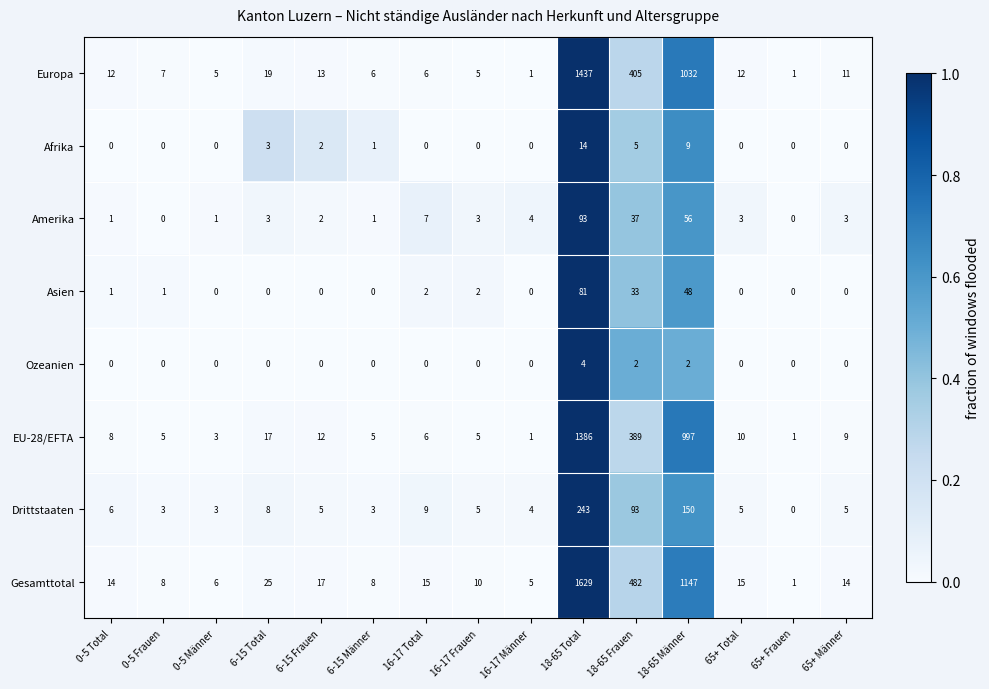

What is the sum of all Ozeanien values?

8